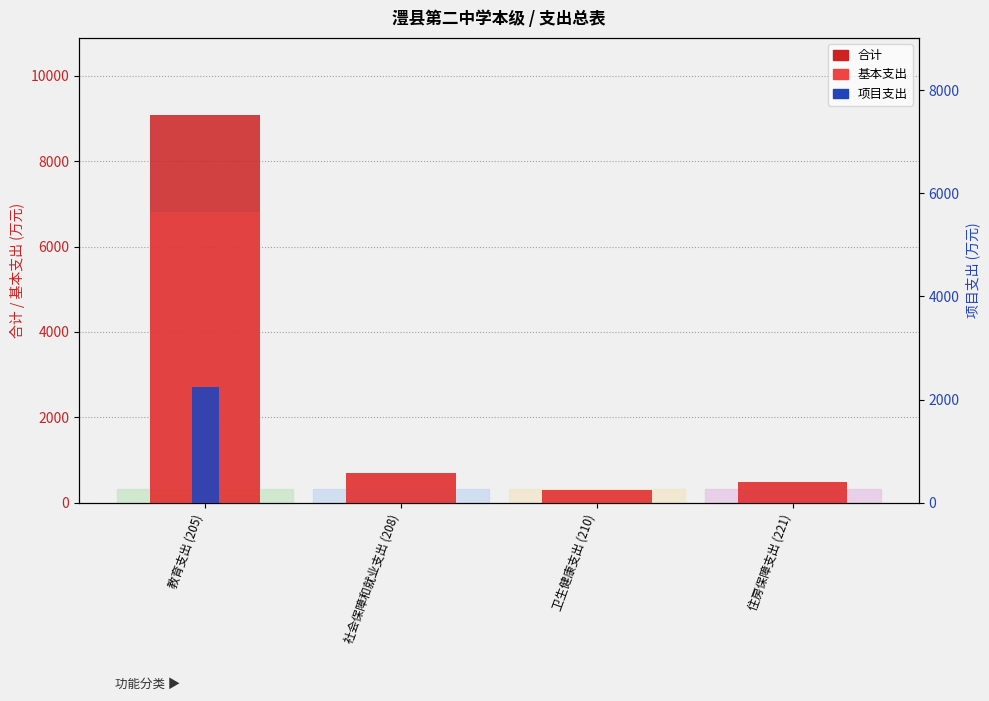

What position from the right is 社会保障和就业支出 (208)?

3